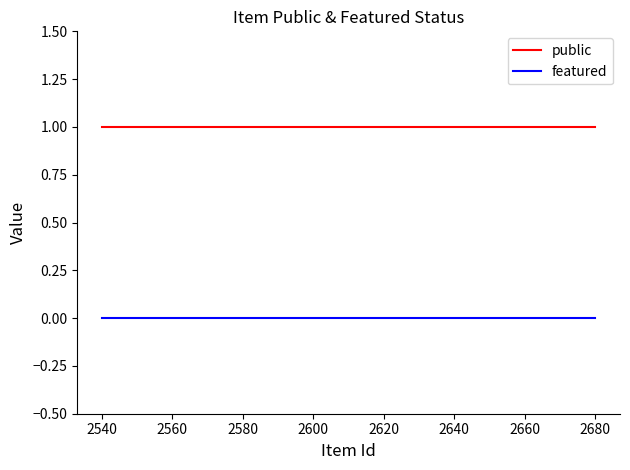

The public series shows 1 at 2560. True or false?

True